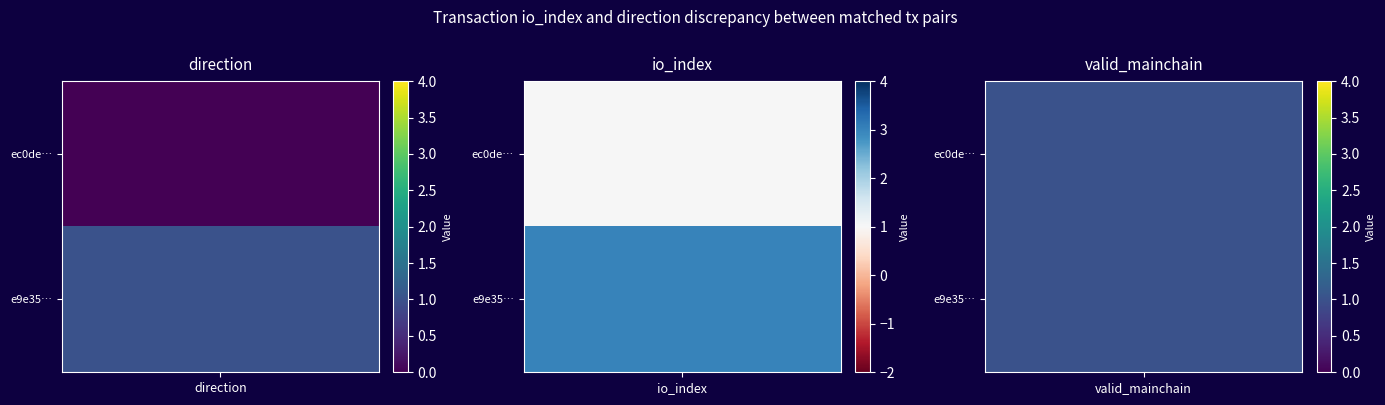

What is the total value across all series at 1?

4